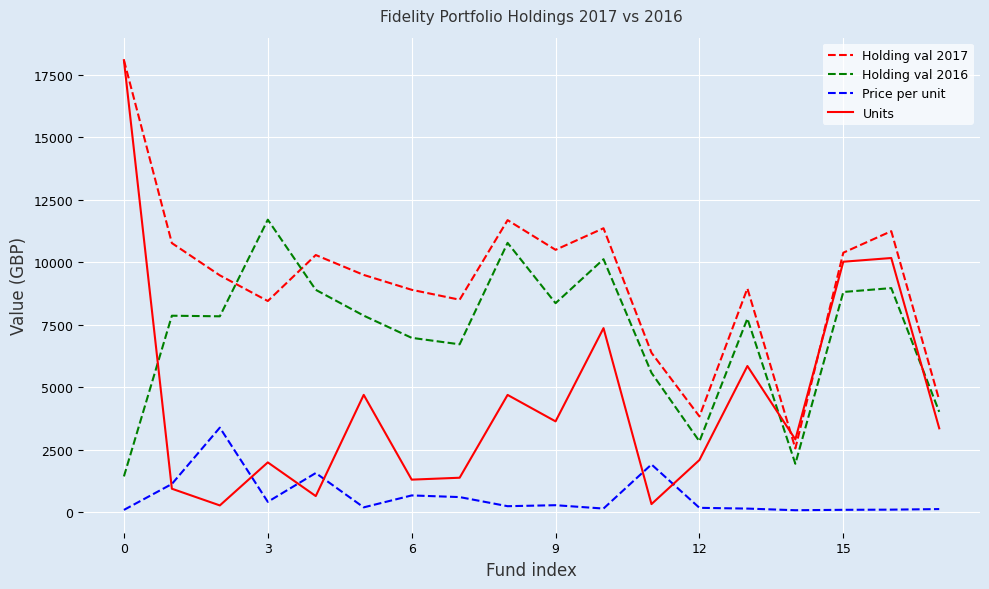

What is the smallest value displayed?

87.7